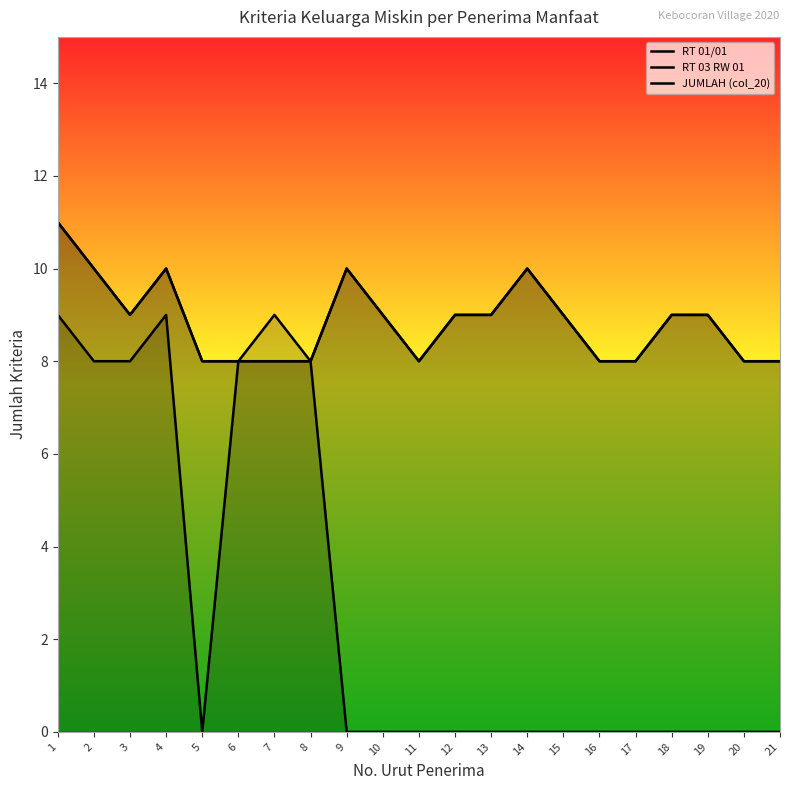

How many lines are shown in the chart?

3